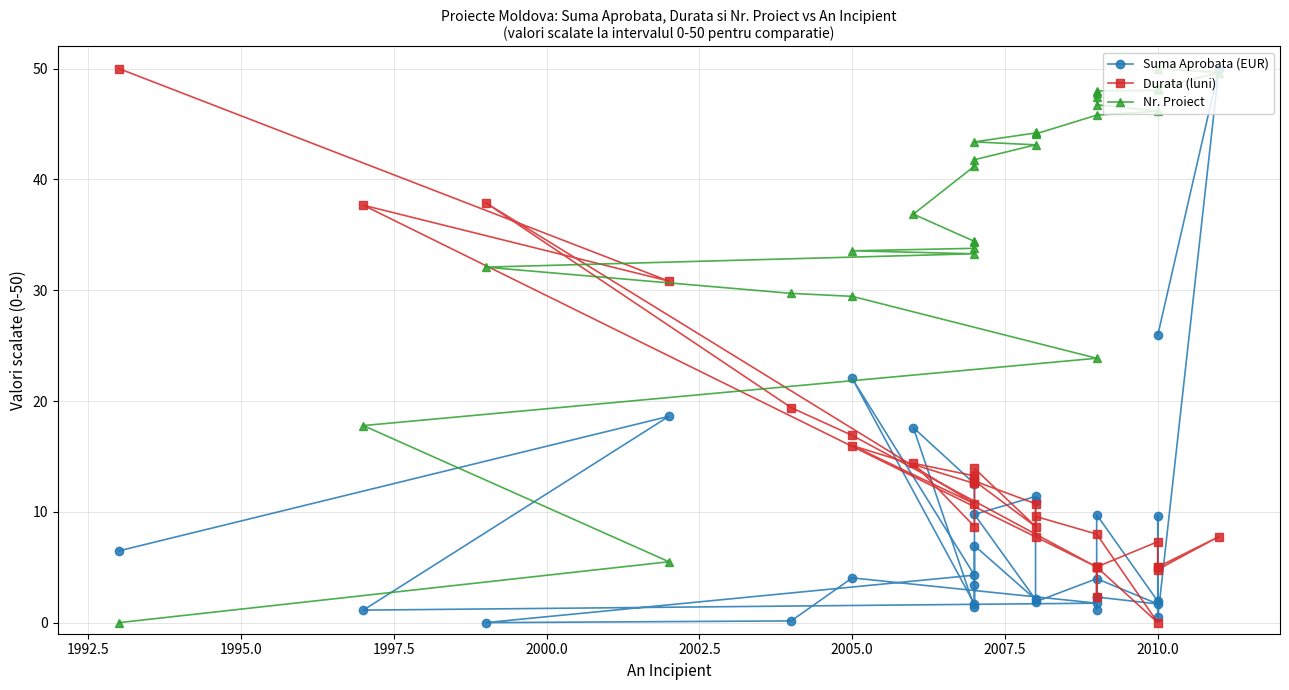

The value of Nr. Proiect at 22 is 27.7. True or false?

False